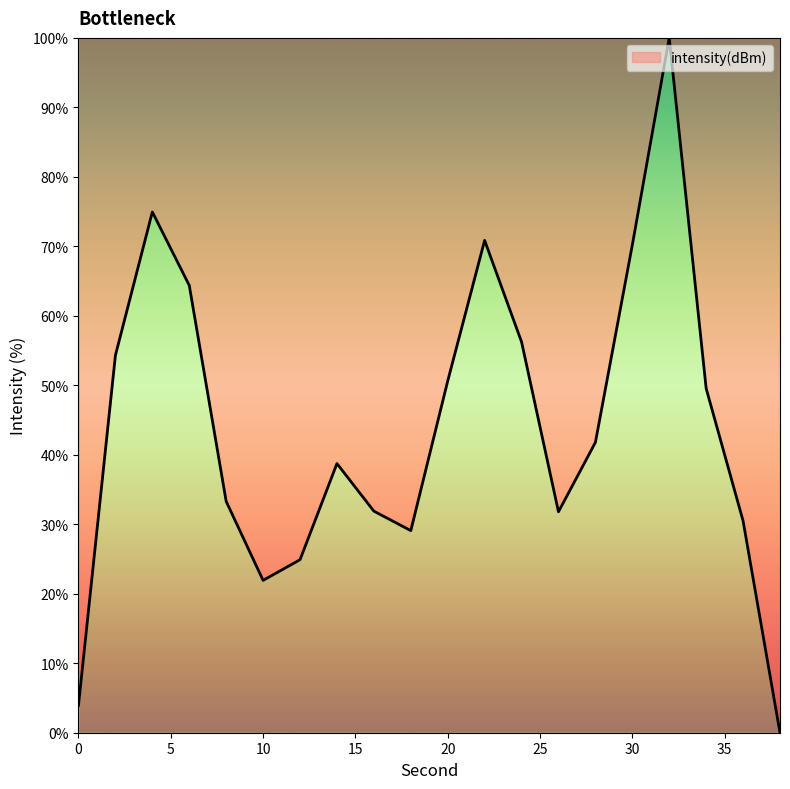

What is the difference between the maximum and minimum values?

100.0